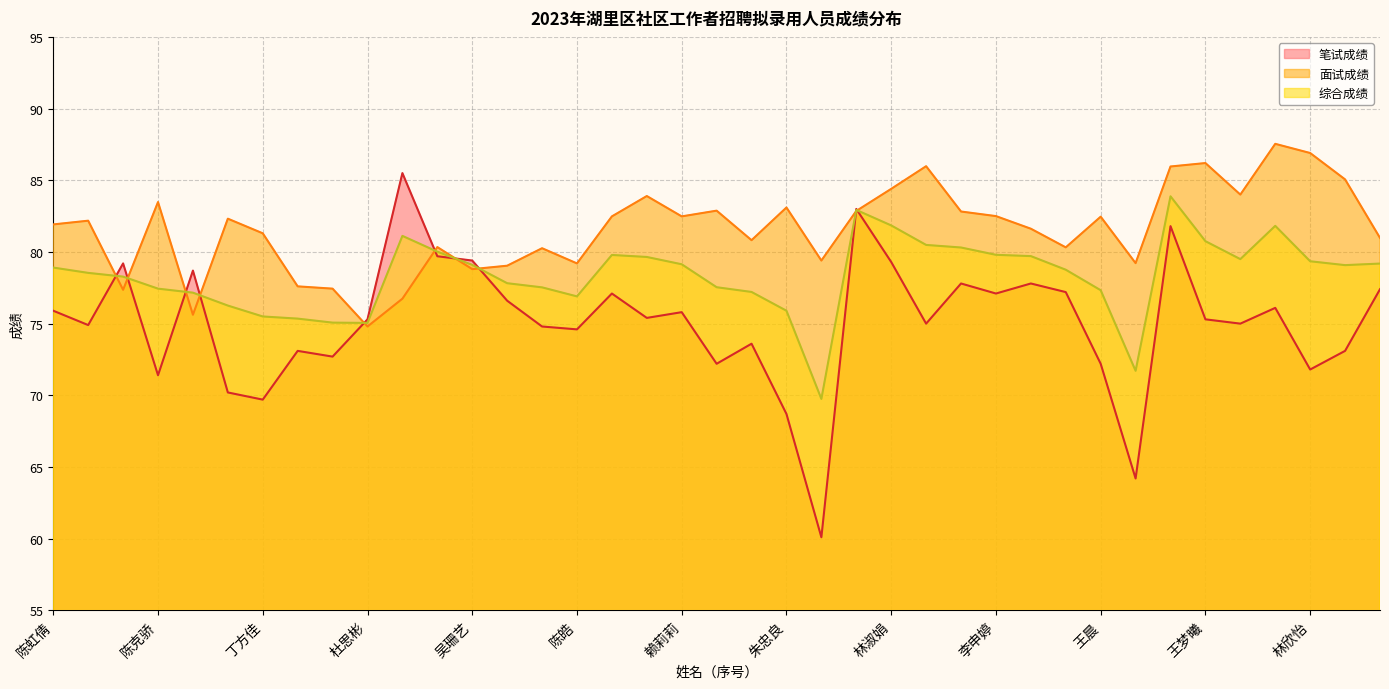

Between 刘灵松 and 王梦曦, which series saw the biggest shift?

面试成绩